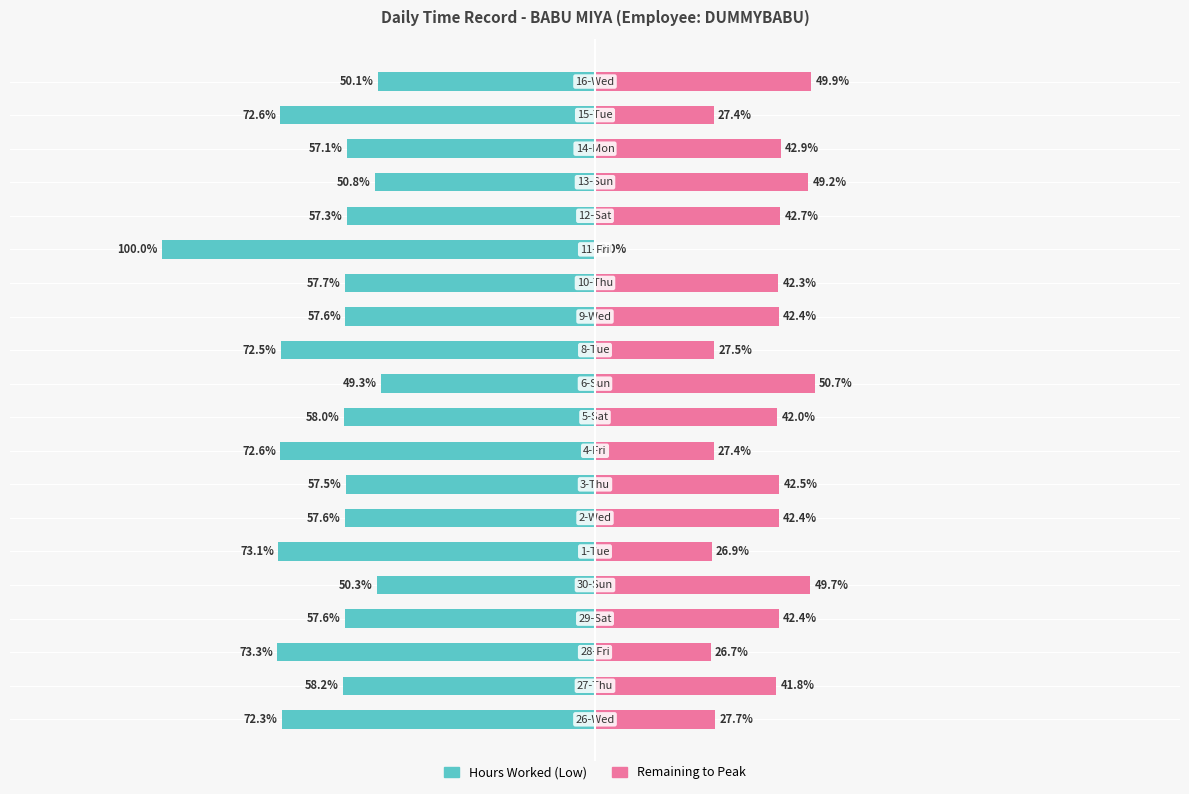

Which series has the widest spread of values?

Hours Worked (Low)